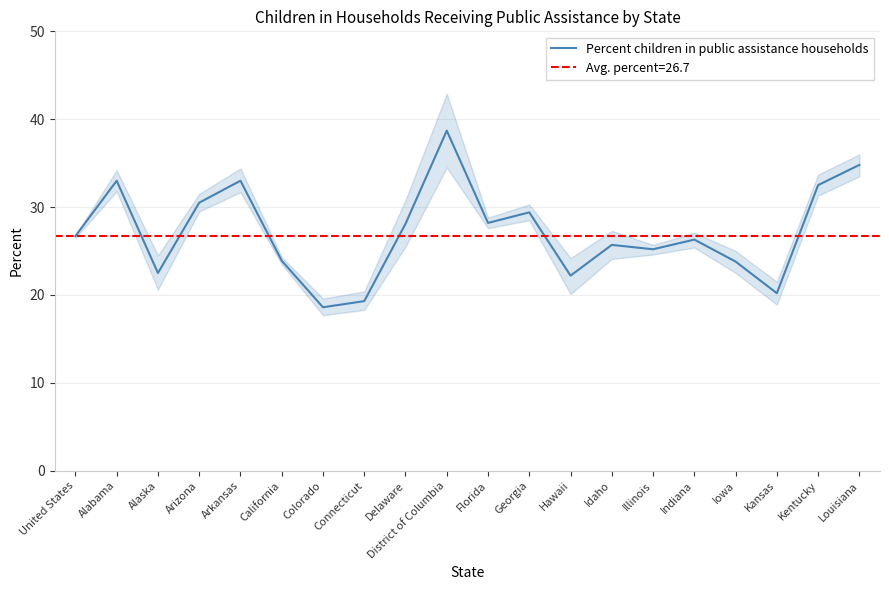

How many values exceed 26?

11